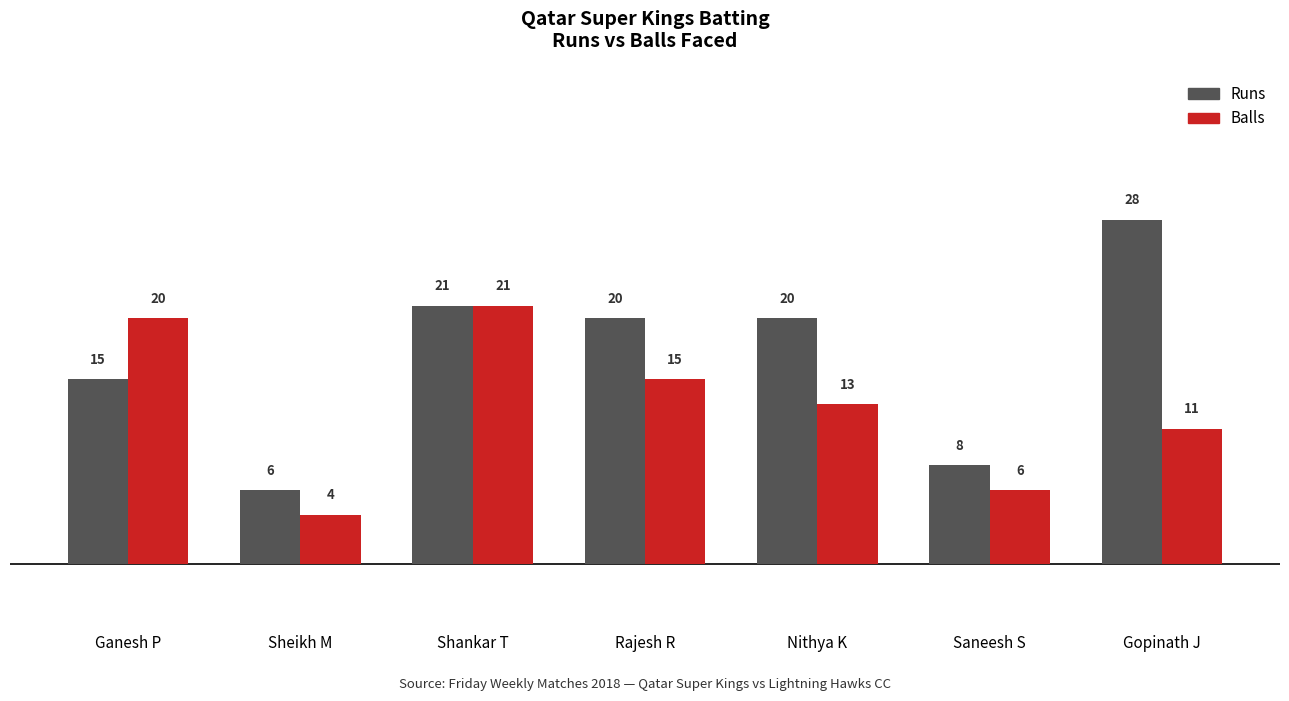

Rank the series by their average value, from lowest to highest.

Balls, Runs